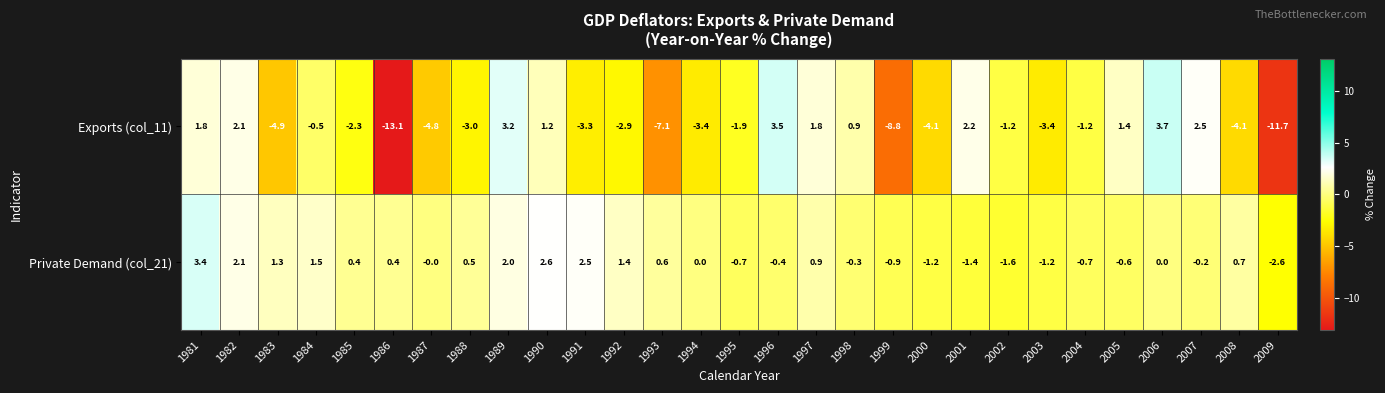

At 2004, list the series in order from smallest to largest.

Exports (col_11), Private Demand (col_21)